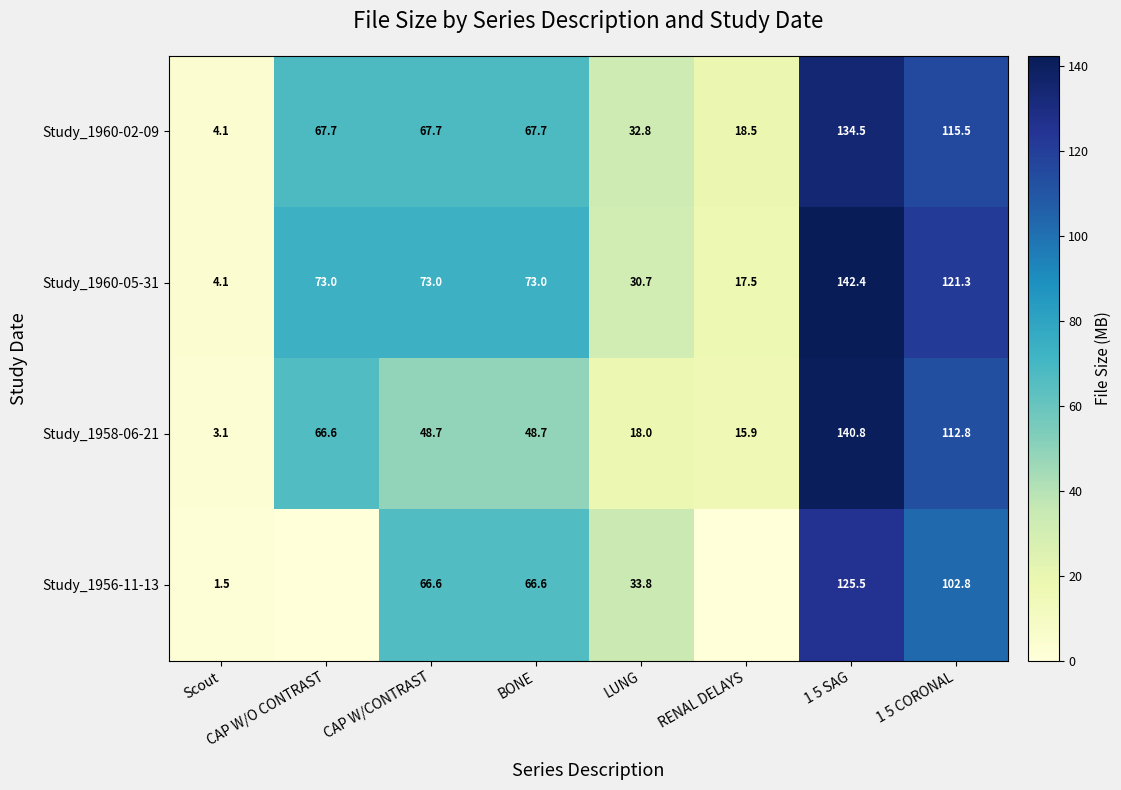

Between Scout and LUNG, which series saw the biggest shift?

Study_1956-11-13